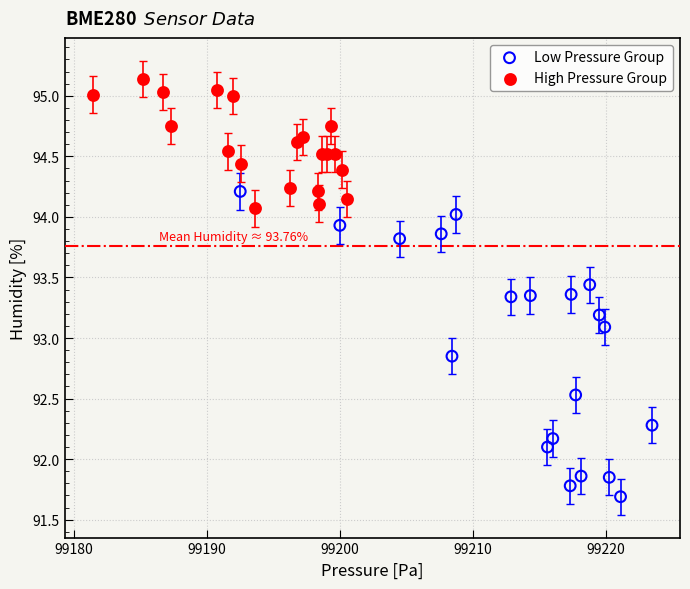

Which series contains the highest Y value?

High Pressure Group